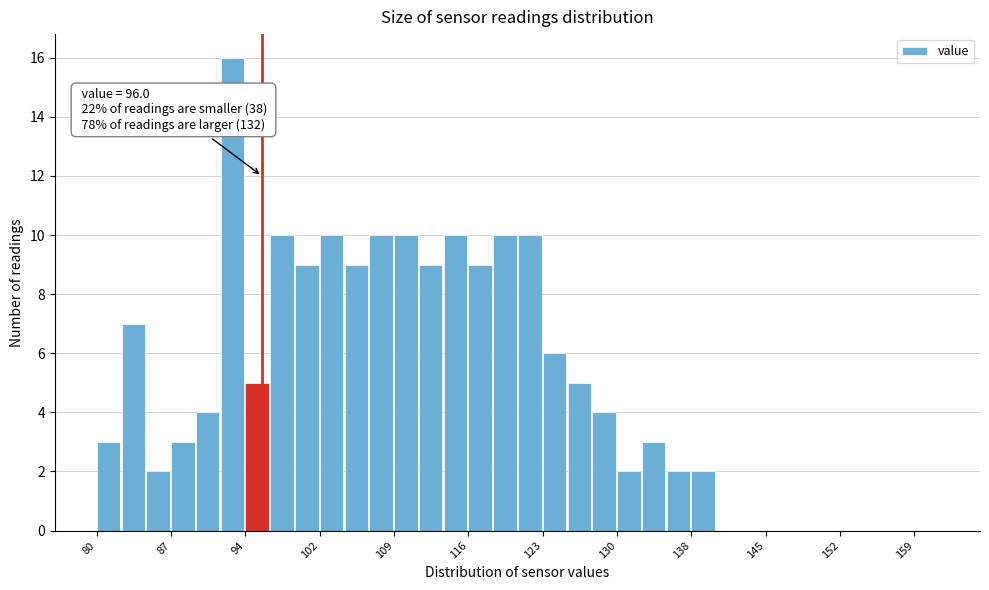

Around what value on the x-axis is the tallest bar? Give the approximate position of its centre, as read against the axis.

93